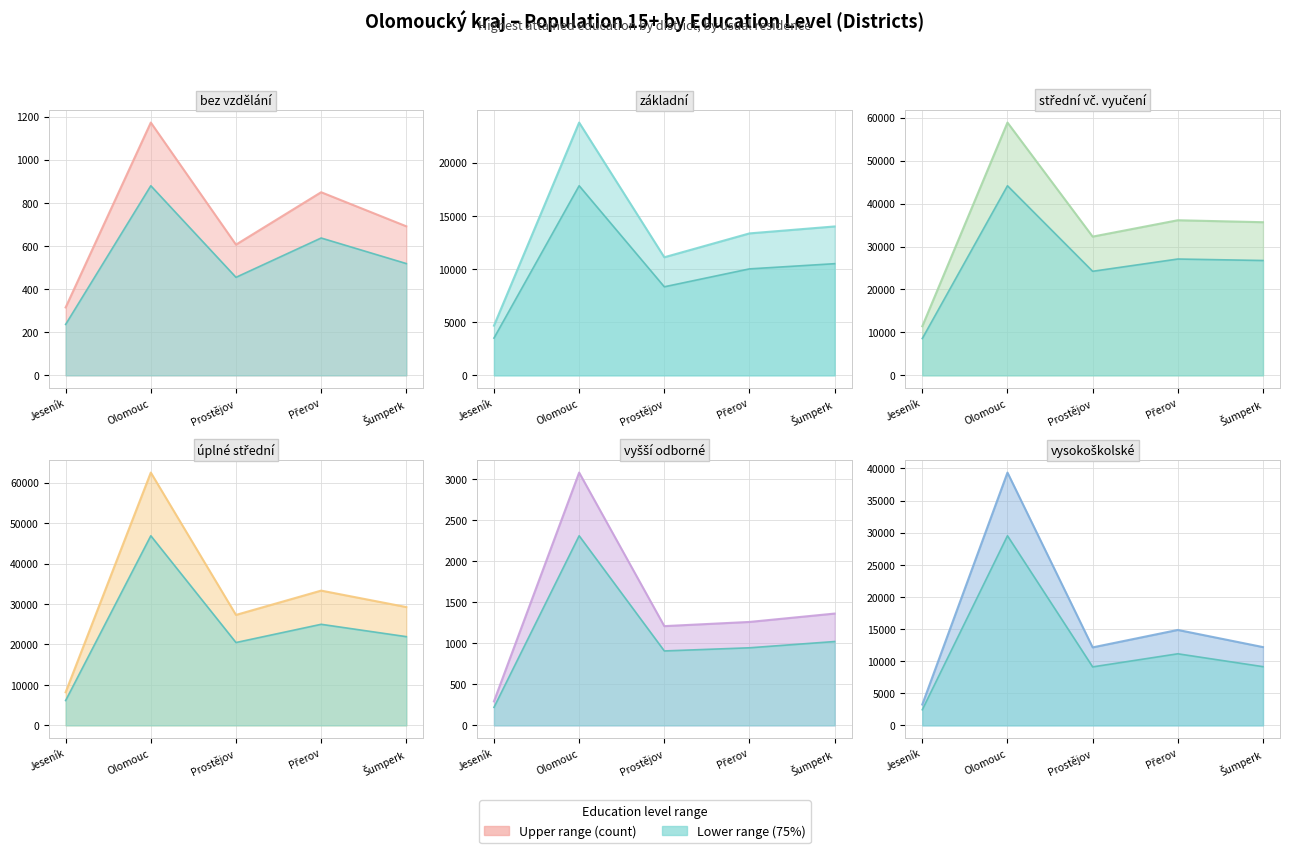

What position from the left is Olomouc?

2